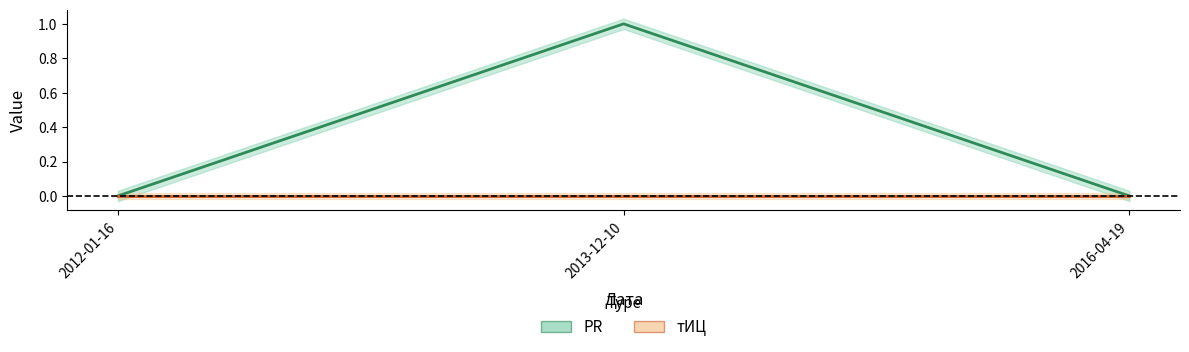

Count the values in the range 0 to 1.

3